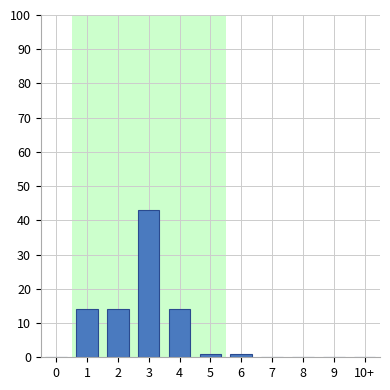

Reading right to left, transcribe all the data shown in this chart.

10+=0	9=0	8=0	7=0	6=1	5=1	4=14	3=43	2=14	1=14	0=0